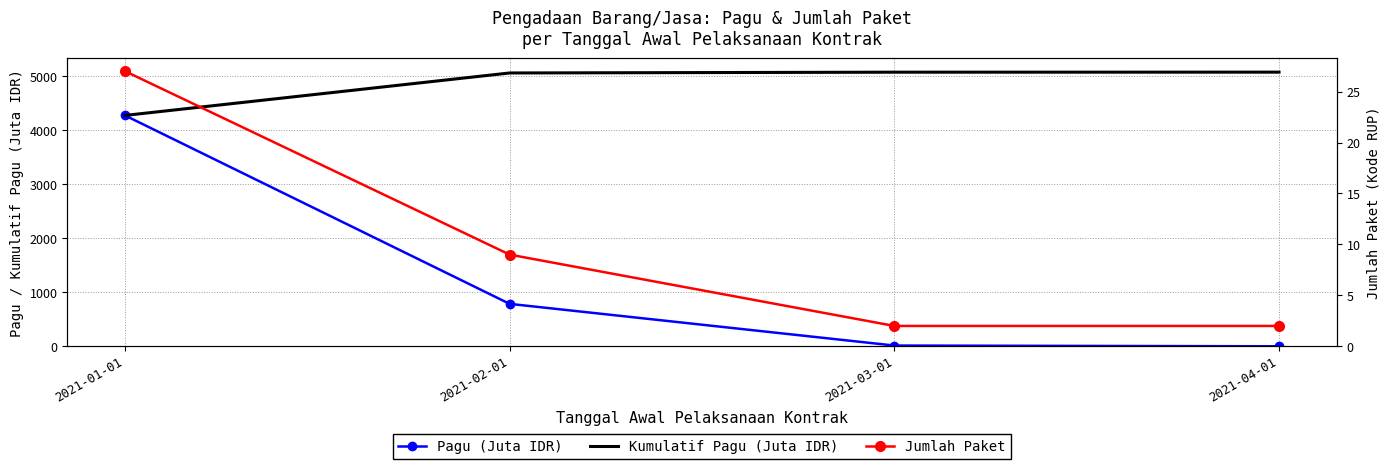

Is it true that Kumulatif Pagu (Juta IDR) equals 5080.7 at 2021-04-01?

True